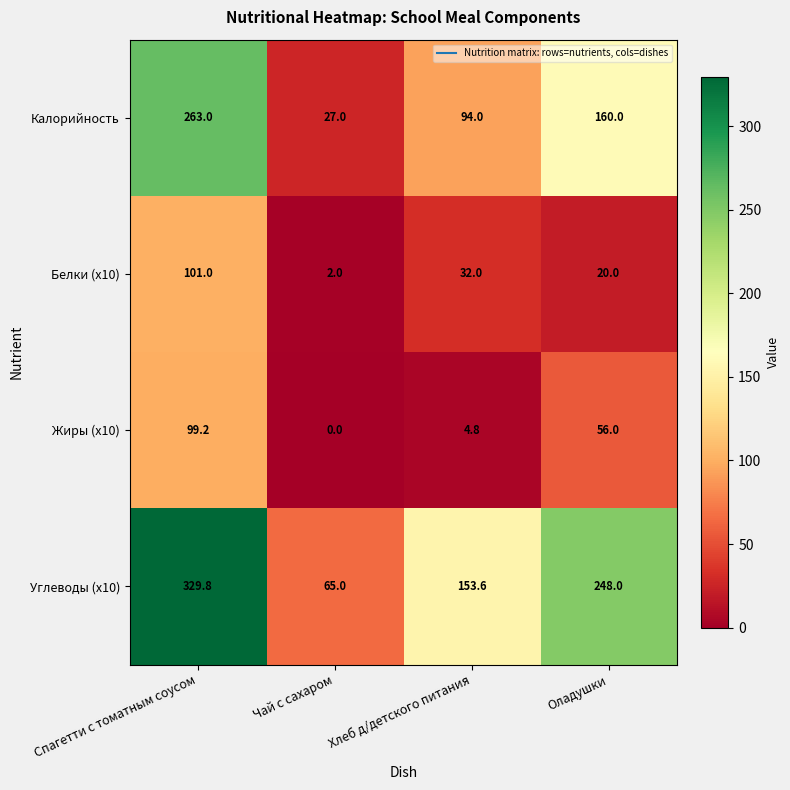

List the series in order of their peak value, lowest first.

Жиры (x10), Белки (x10), Калорийность, Углеводы (x10)